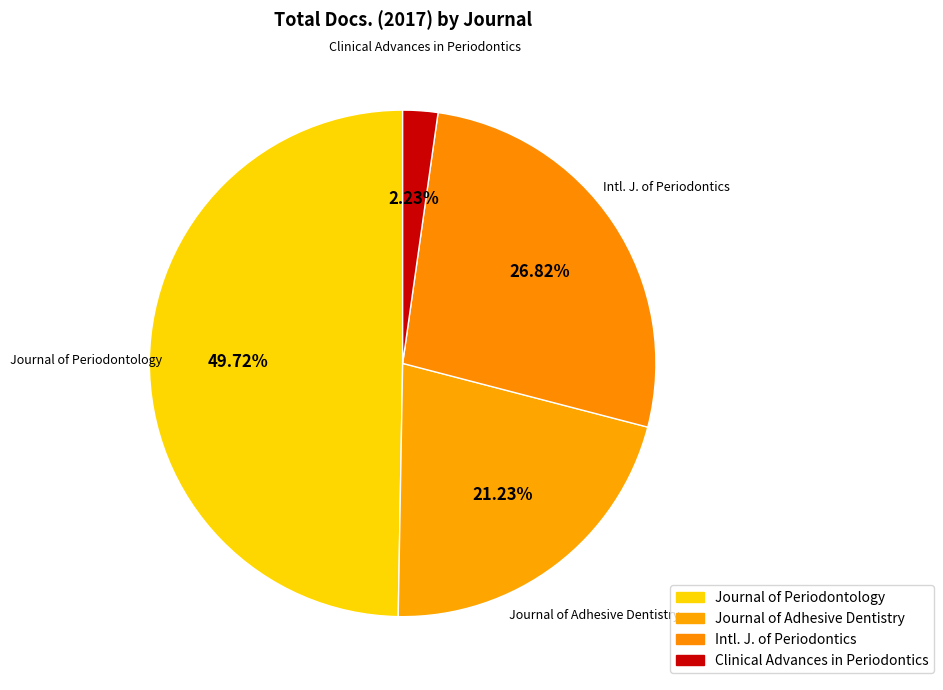

What is the ratio of the value at Journal of Periodontology to the value at Journal of Adhesive Dentistry?

2.3